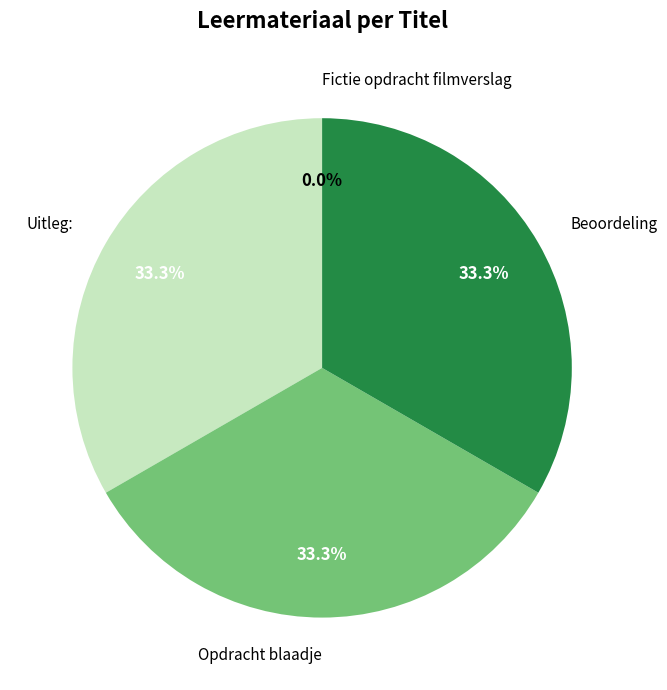

Rank the categories by value from highest to lowest.

Beoordeling, Opdracht blaadje, Uitleg:, Fictie opdracht filmverslag